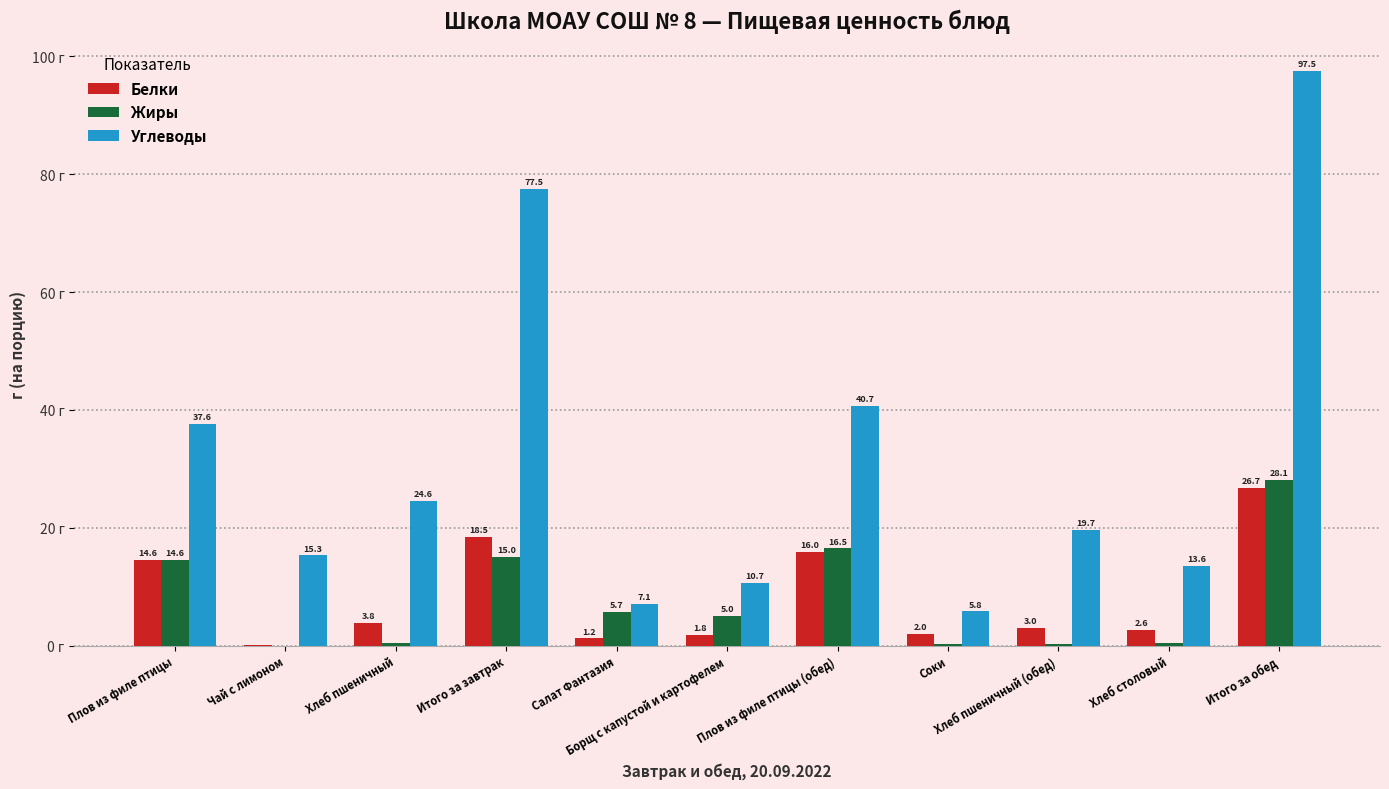

Reading left to right, what are all the values shown in this chart?

Белки: Плов из филе птицы=14.6	Чай с лимоном=0.1	Хлеб пшеничный=3.8	Итого за завтрак=18.5	Салат Фантазия=1.2	Борщ с капустой и картофелем=1.8	Плов из филе птицы (обед)=16.0	Соки=2.0	Хлеб пшеничный (обед)=3.0	Хлеб столовый=2.6	Итого за обед=26.7
Жиры: Плов из филе птицы=14.6	Чай с лимоном=0.0	Хлеб пшеничный=0.4	Итого за завтрак=15.0	Салат Фантазия=5.7	Борщ с капустой и картофелем=5.0	Плов из филе птицы (обед)=16.5	Соки=0.2	Хлеб пшеничный (обед)=0.3	Хлеб столовый=0.5	Итого за обед=28.1
Углеводы: Плов из филе птицы=37.6	Чай с лимоном=15.3	Хлеб пшеничный=24.6	Итого за завтрак=77.5	Салат Фантазия=7.1	Борщ с капустой и картофелем=10.7	Плов из филе птицы (обед)=40.7	Соки=5.8	Хлеб пшеничный (обед)=19.7	Хлеб столовый=13.6	Итого за обед=97.5